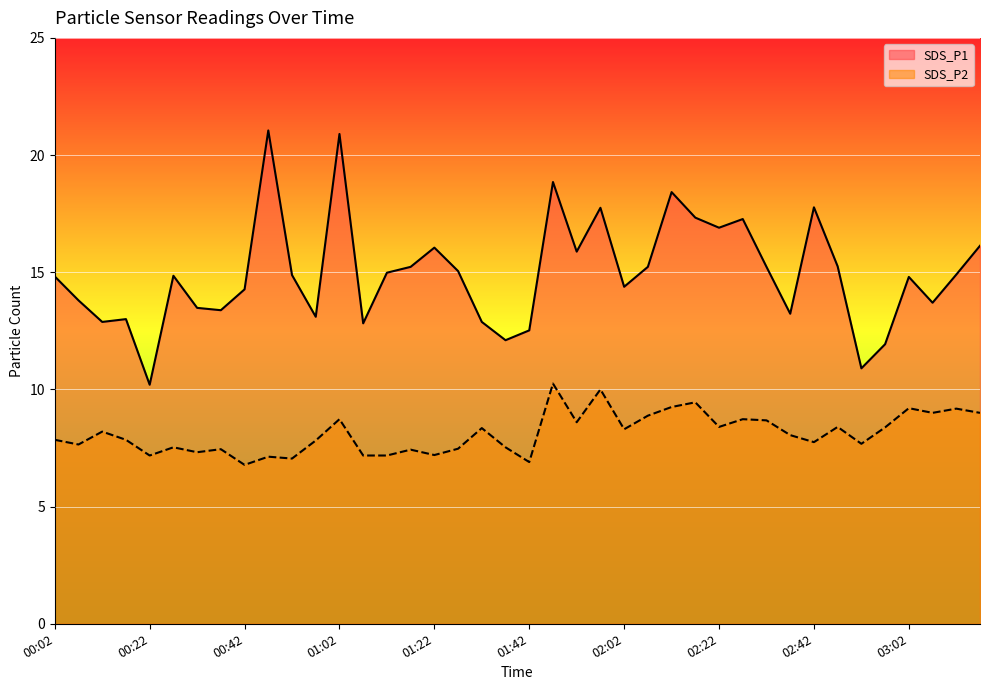

How many interior local peaks does the SDS_P1 series have?

11